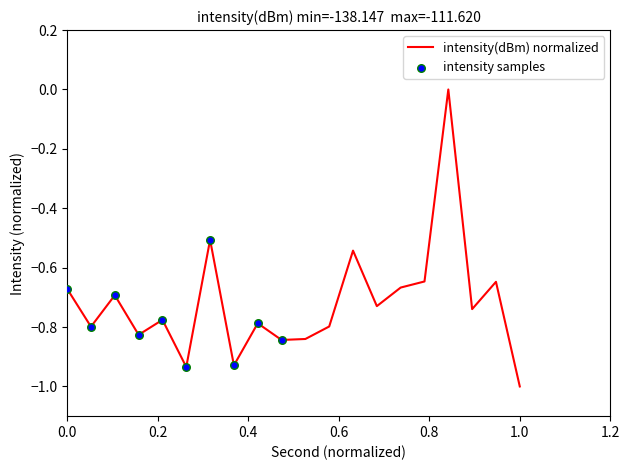

What is the smallest value displayed?

-1.0